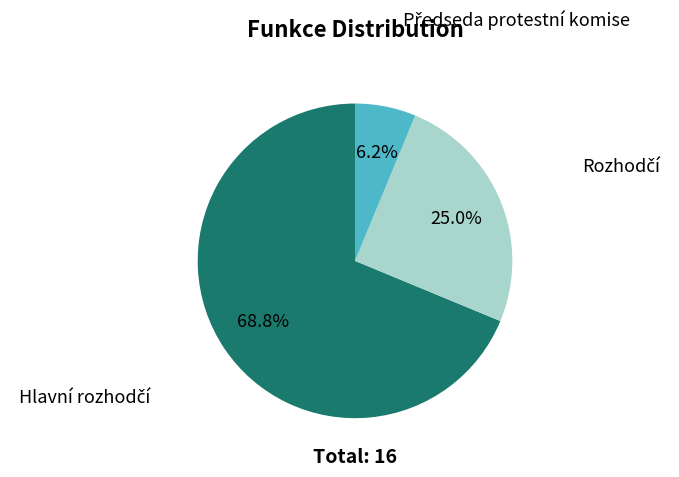

Is there any slice that represents more than half of the pie?

Yes